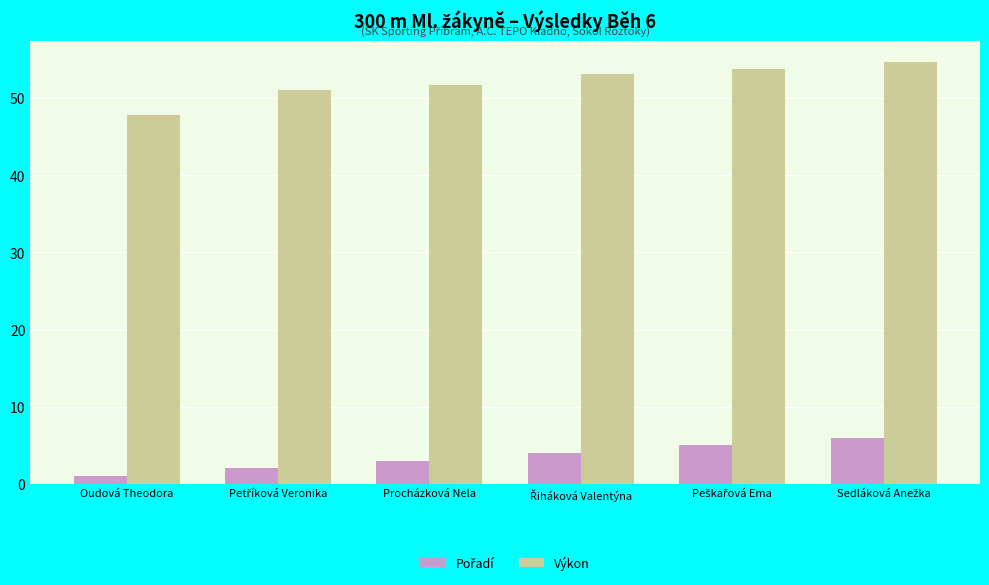

What is the label of the 3rd bar from the left?

Procházková Nela